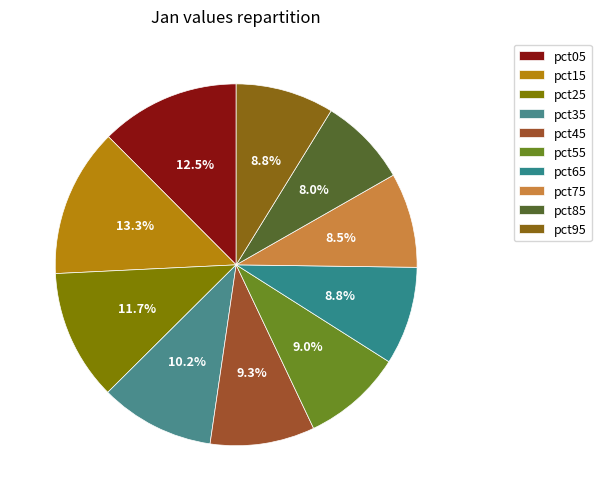

How many segments does this pie chart have?

10